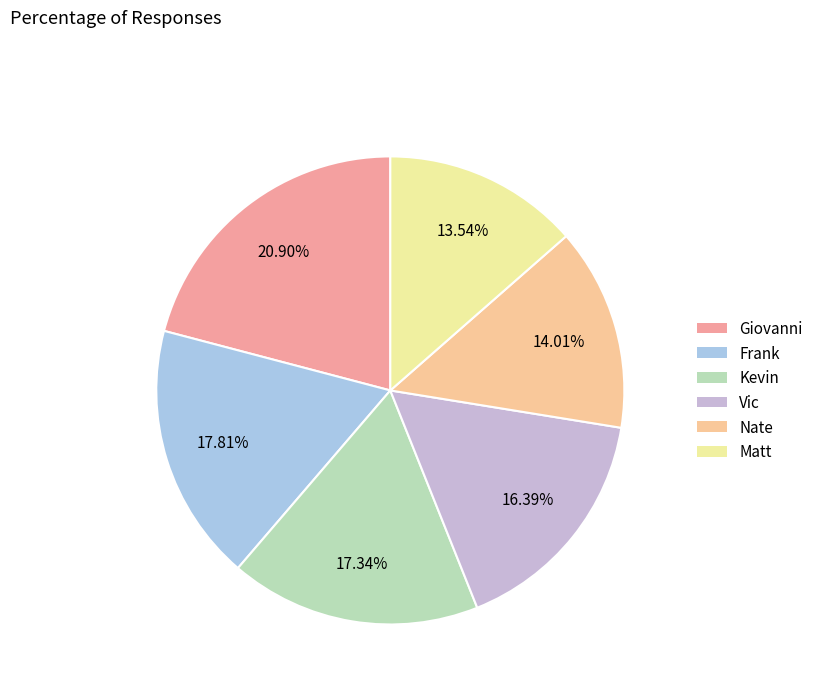

What percentage is the Giovanni slice, to the nearest percent?

21%